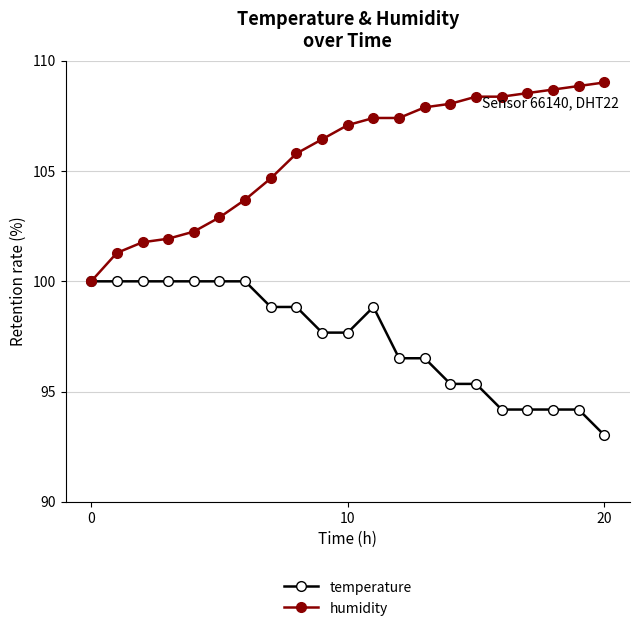

What is the value of the temperature point at the 2nd from the left?

100.0